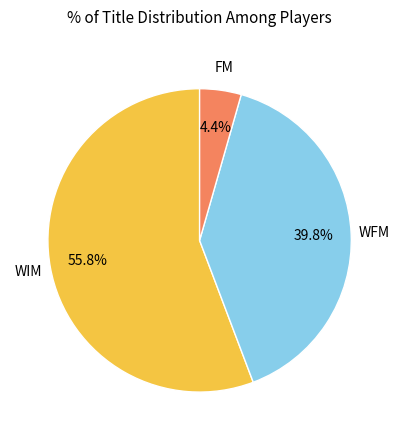

Does any single category account for the majority?

Yes